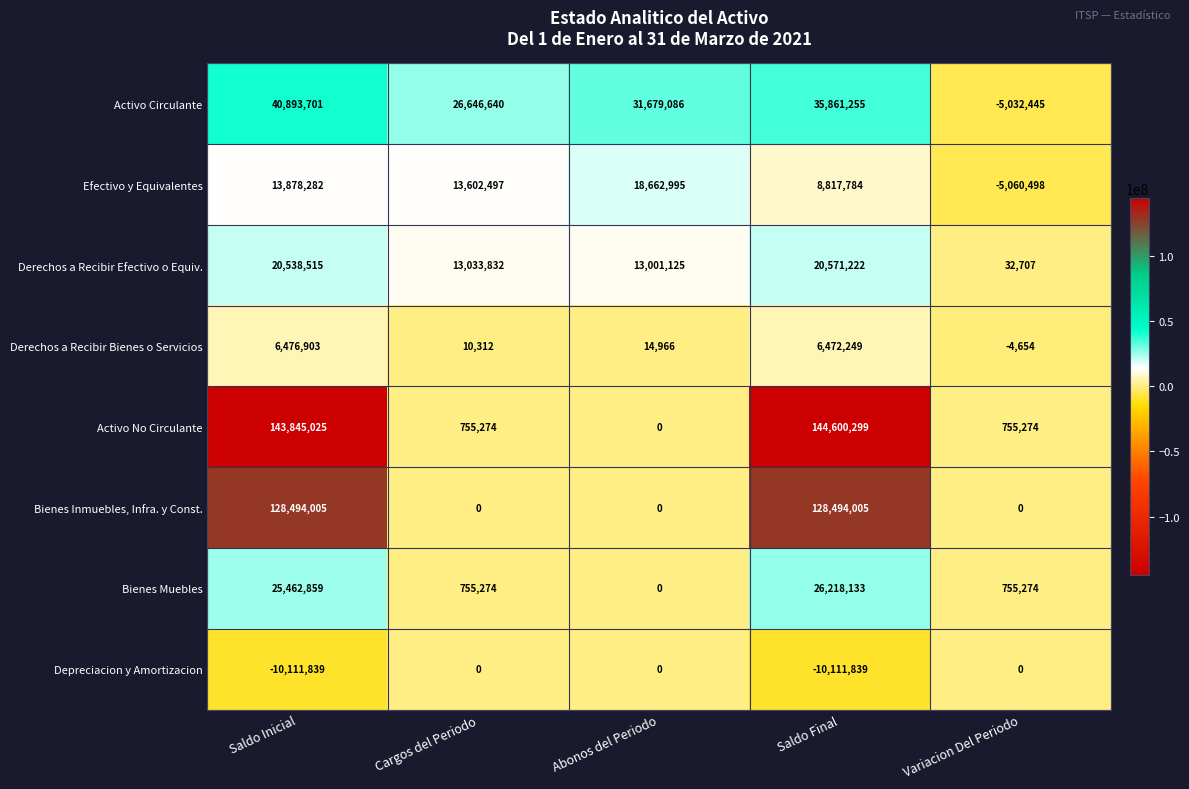

How many series are shown in this chart?

8